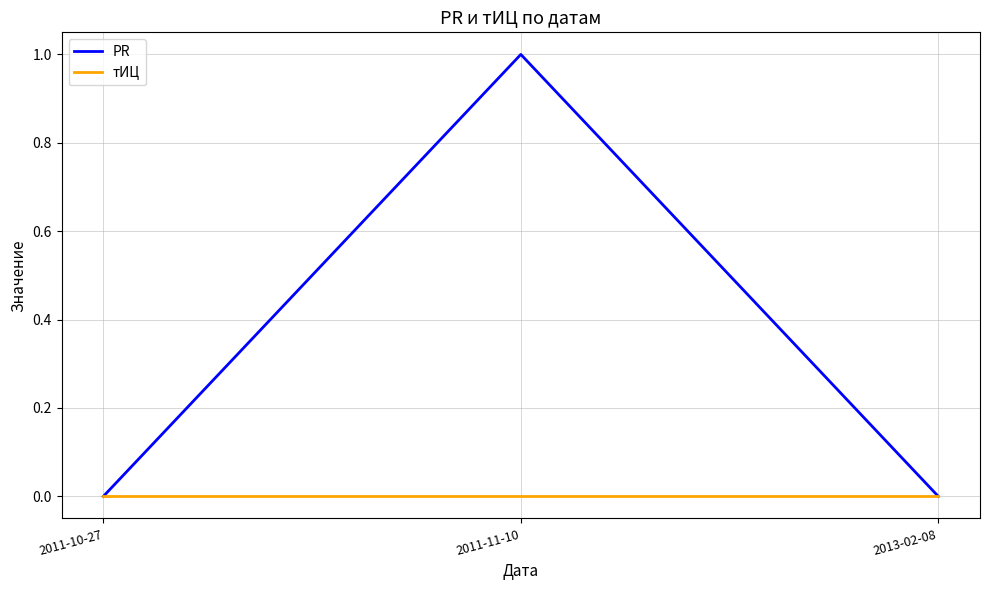

Is the value of PR at 2011-11-10 greater than the value of тИЦ at 2013-02-08?

Yes